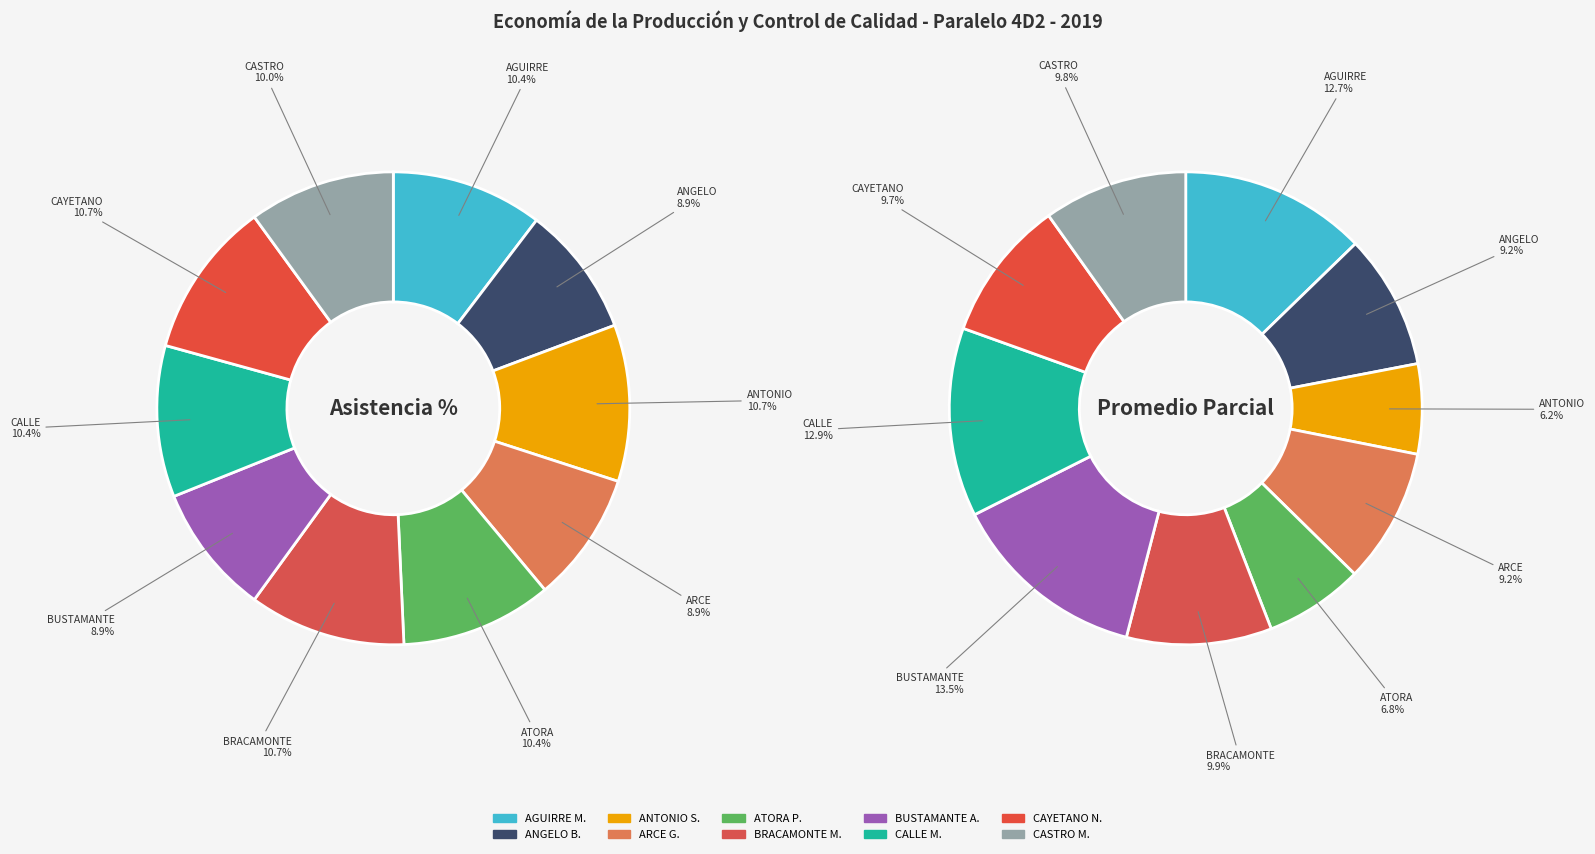

Rank the series by their average value, from lowest to highest.

values_parcial, values_asistencia